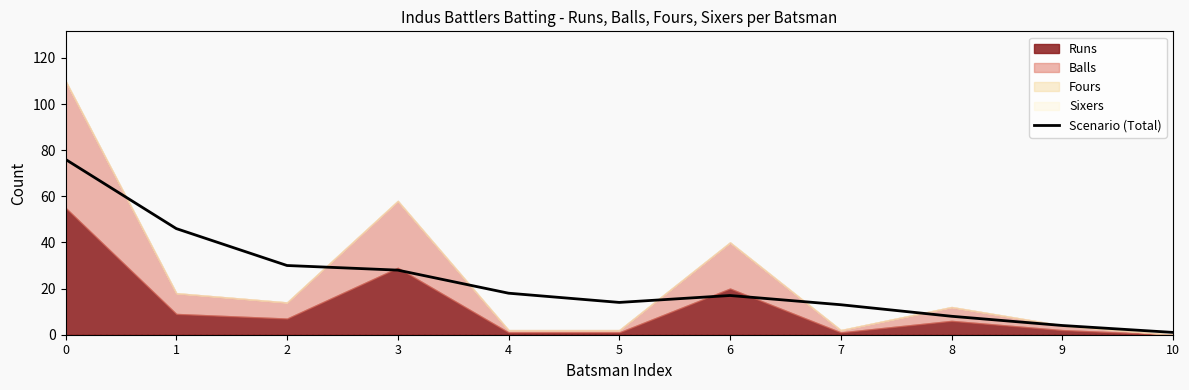

At which category does the chart reach its minimum across all series?

10